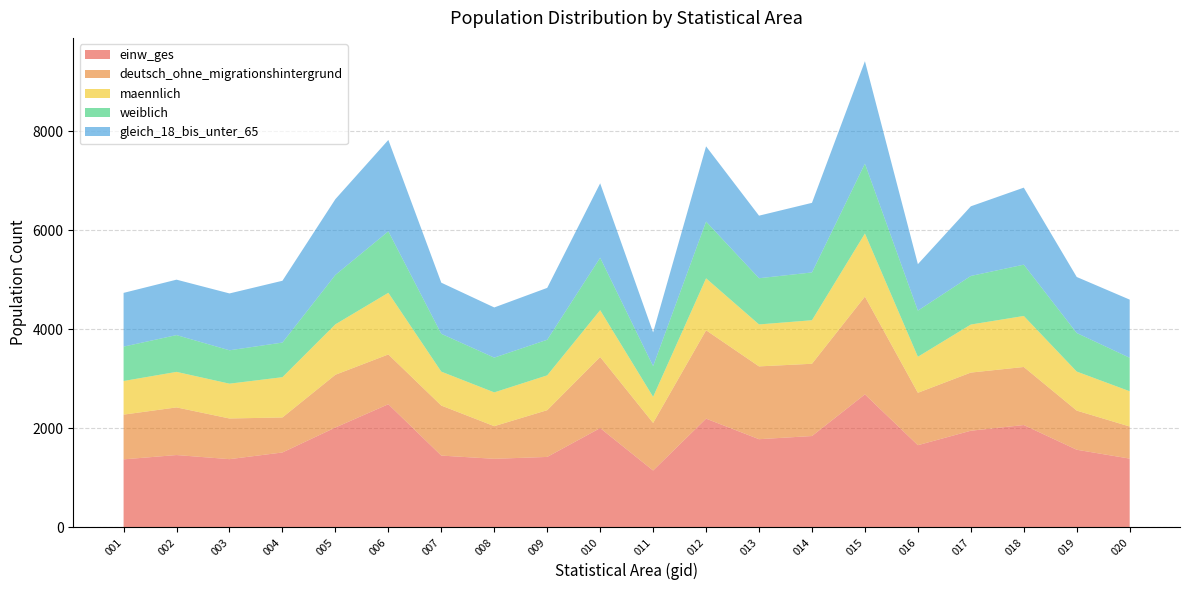

Reading left to right, extract all data points from this chart.

einw_ges: 1373	1460	1377	1512	2016	2486	1449	1384	1422	2004	1148	2195	1780	1844	2685	1659	1951	2066	1567	1388
deutsch_ohne_migrationshintergrund: 903	962	821	707	1065	1005	1010	659	944	1436	960	1784	1470	1459	1974	1058	1174	1172	790	648
maennlich: 679	717	703	813	1018	1245	685	682	703	945	527	1049	847	879	1274	727	970	1030	788	712
weiblich: 694	743	674	699	998	1241	764	702	719	1059	621	1146	933	965	1411	932	981	1036	779	676
gleich_18_bis_unter_65: 1085	1119	1148	1248	1530	1845	1032	1013	1047	1502	680	1519	1263	1405	2068	938	1406	1555	1131	1174